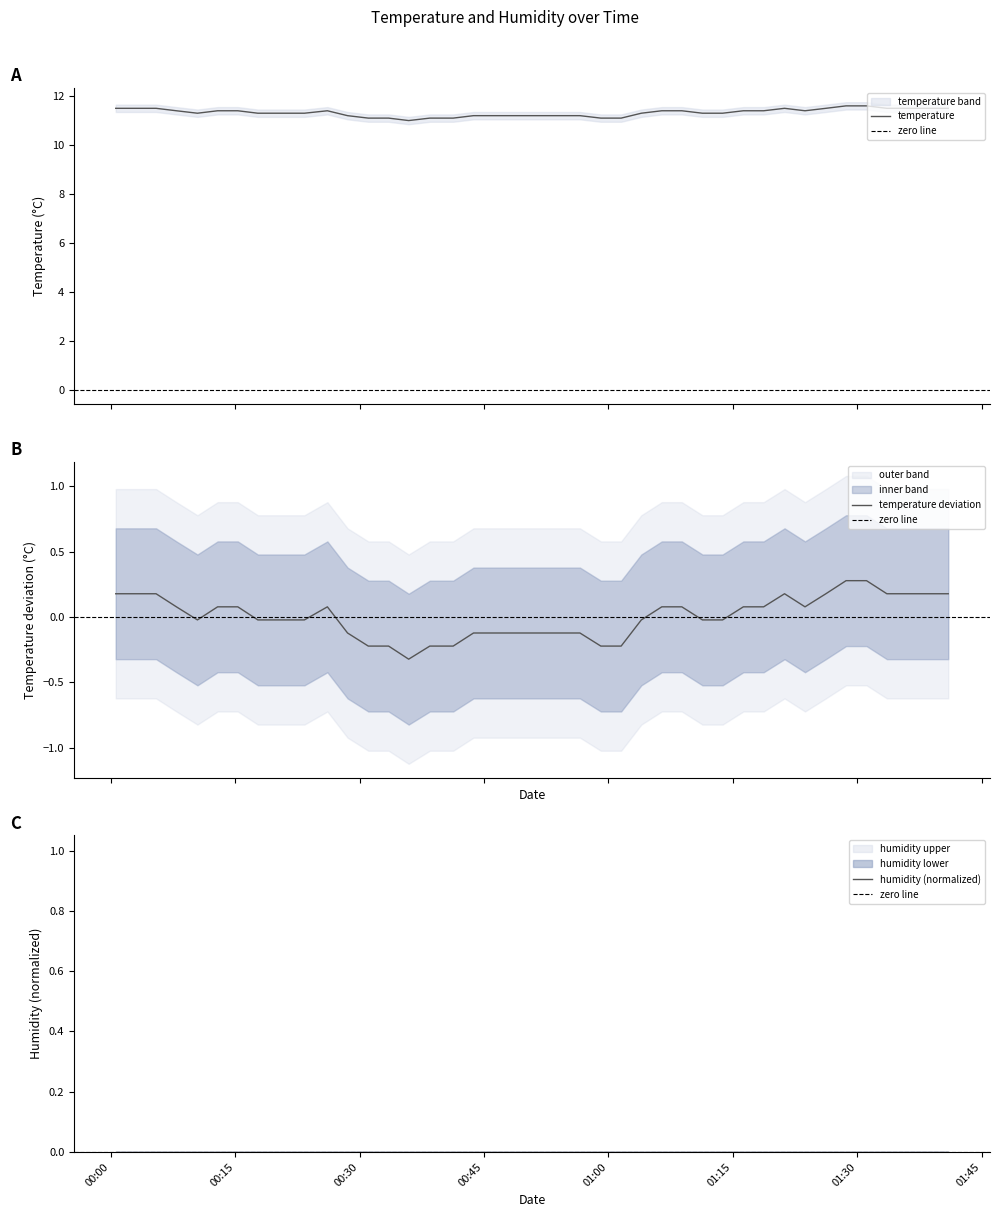

Rank the categories by value from lowest to highest.

2022-11-11T00:35:55, 2022-11-11T00:31:03, 2022-11-11T00:33:30, 2022-11-11T00:38:28, 2022-11-11T00:41:17, 2022-11-11T00:59:05, 2022-11-11T01:01:32, 2022-11-11T00:28:33, 2022-11-11T00:43:44, 2022-11-11T00:46:10, 2022-11-11T00:48:57, 2022-11-11T00:51:41, 2022-11-11T00:54:07, 2022-11-11T00:56:34, 2022-11-11T00:10:27, 2022-11-11T00:17:44, 2022-11-11T00:20:28, 2022-11-11T00:23:21, 2022-11-11T01:03:58, 2022-11-11T01:11:20, 2022-11-11T01:13:46, 2022-11-11T00:07:55, 2022-11-11T00:12:53, 2022-11-11T00:15:19, 2022-11-11T00:26:07, 2022-11-11T01:06:26, 2022-11-11T01:08:51, 2022-11-11T01:16:16, 2022-11-11T01:18:43, 2022-11-11T01:23:42, 2022-11-11T00:00:36, 2022-11-11T00:03:02, 2022-11-11T00:05:28, 2022-11-11T01:21:14, 2022-11-11T01:26:13, 2022-11-11T01:33:34, 2022-11-11T01:38:32, 2022-11-11T01:40:58, 2022-11-11T01:28:39, 2022-11-11T01:31:07